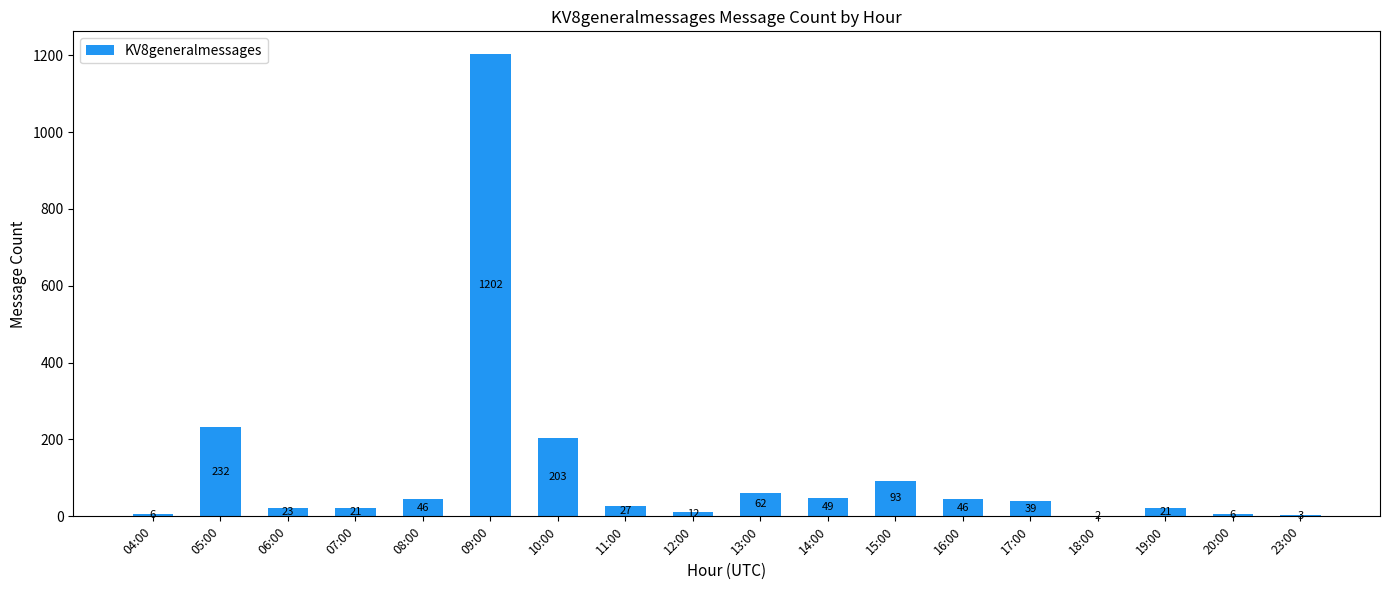

What value does the data have at 14:00, to the nearest 50?

50